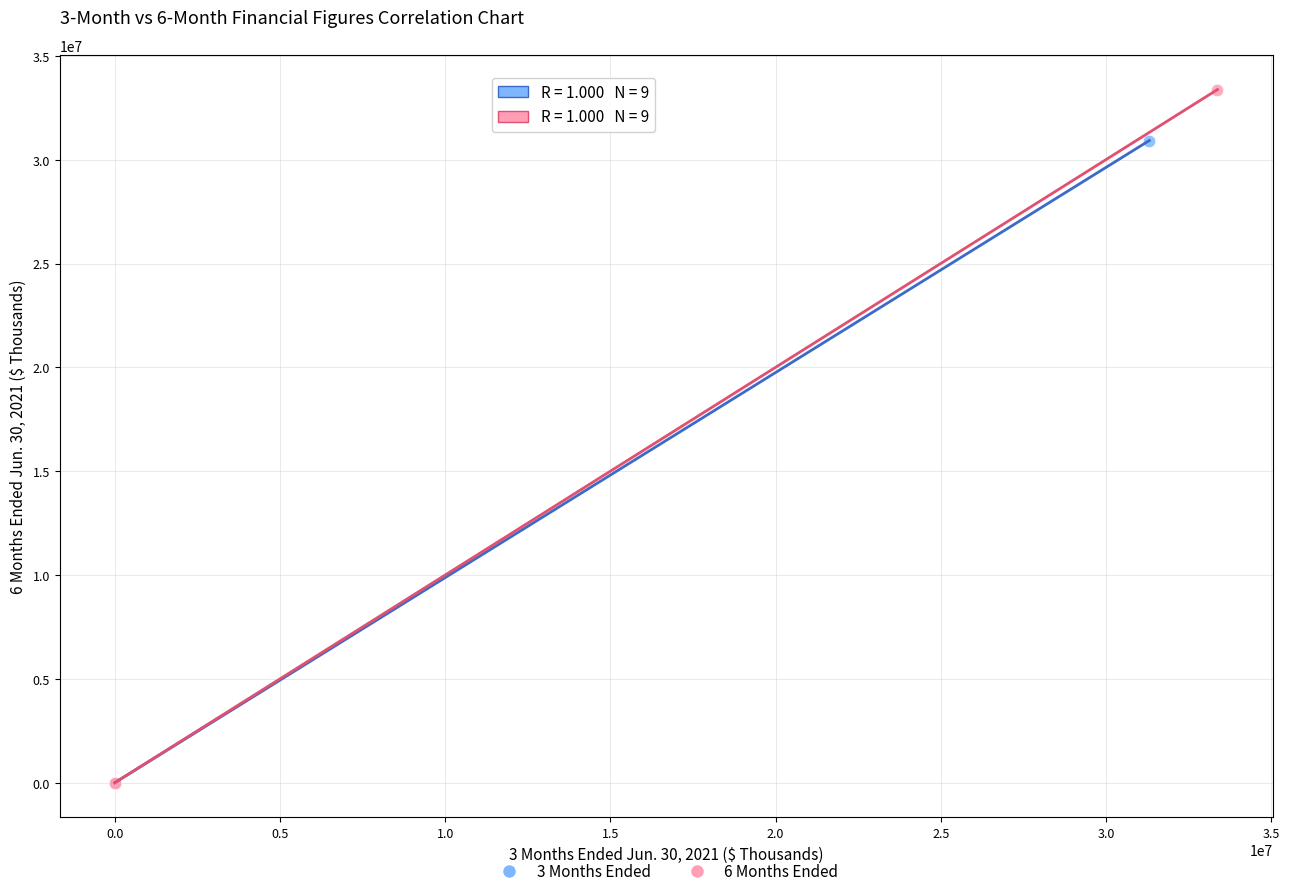

What are all the series names shown in the legend?

3 Months Ended, 6 Months Ended